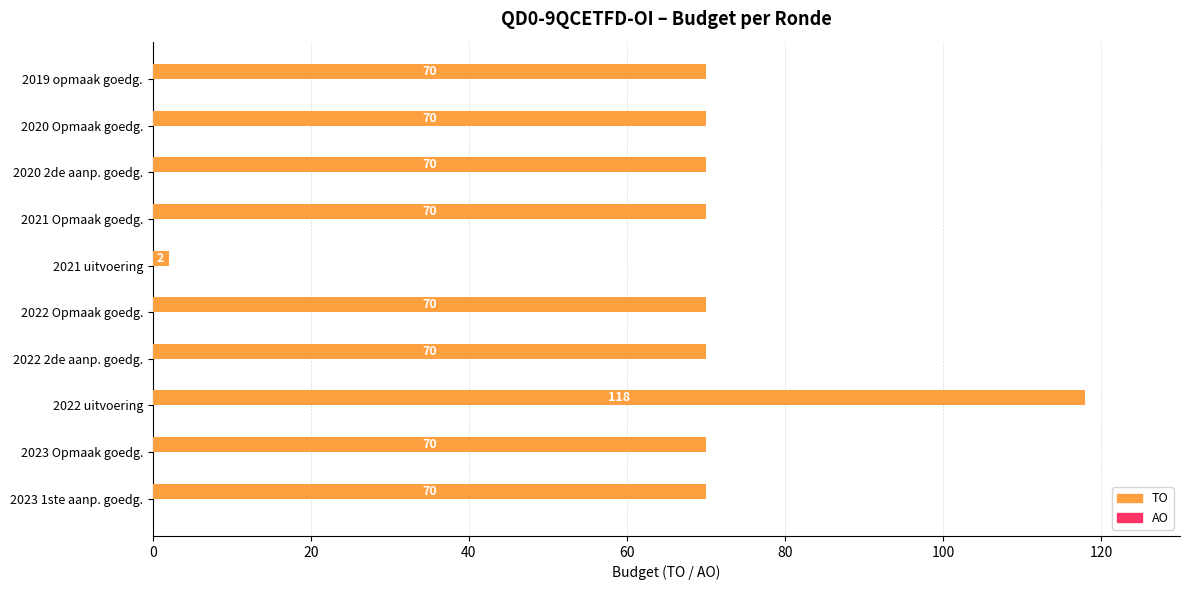

What is the approximate value at 2021 Opmaak goedg., to the nearest 5?

70